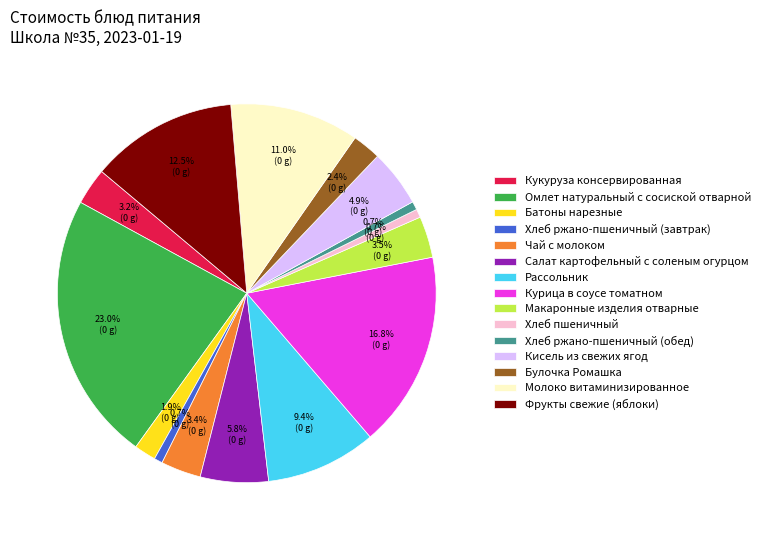

What is the ratio of the value at Чай с молоком to the value at Макаронные изделия отварные?

1.0